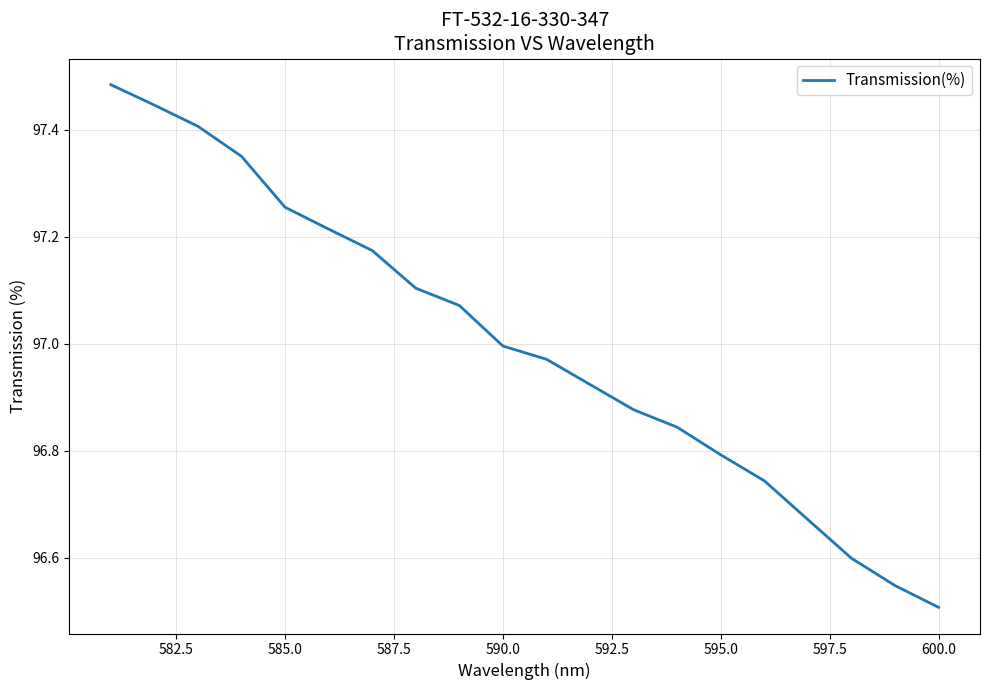

The chart shows a value of 48.8 at 602.5. True or false?

False